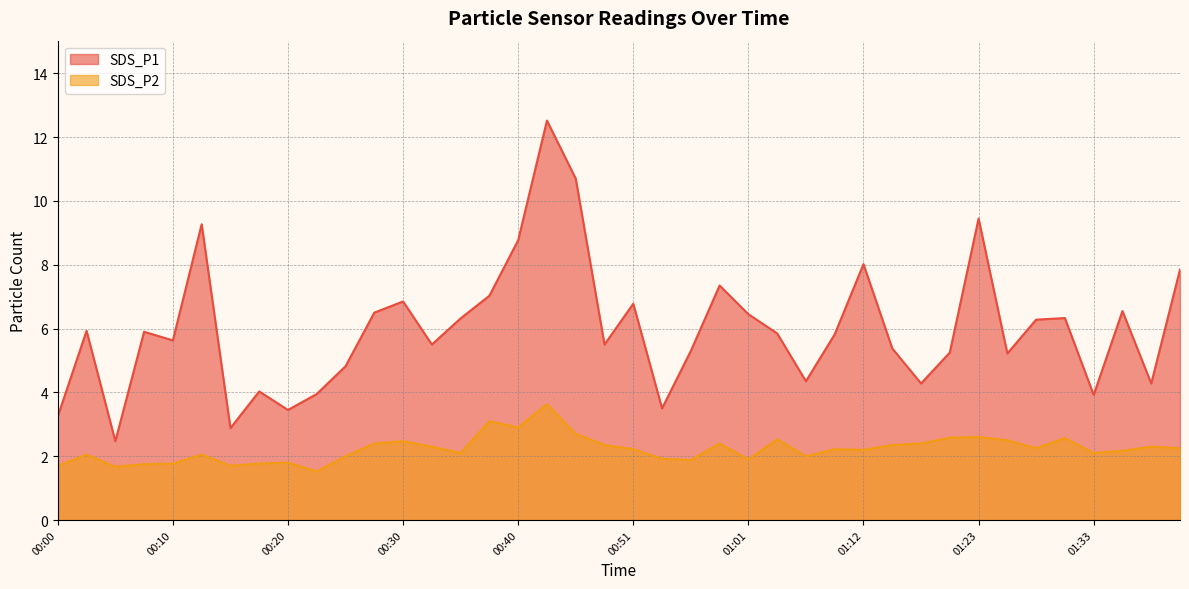

Where is the first local minimum for SDS_P2?

00:05